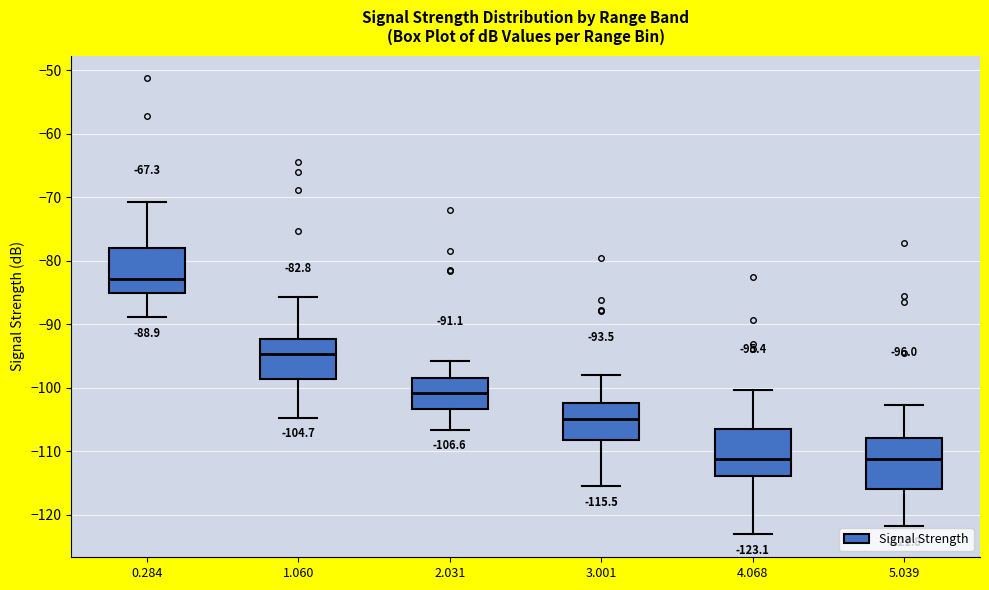

Which box's median line is the highest?

0.284